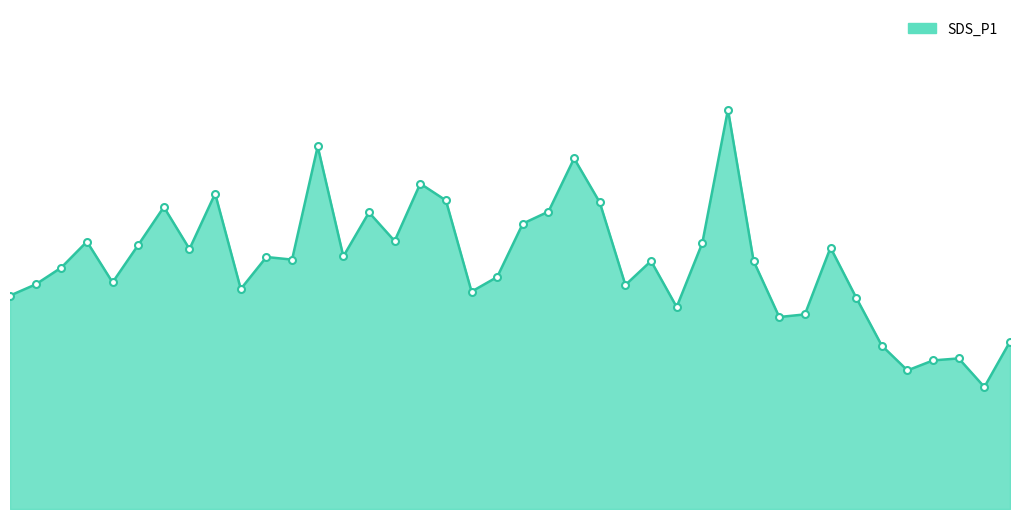

At which category does the chart reach its minimum across all series?

01:33